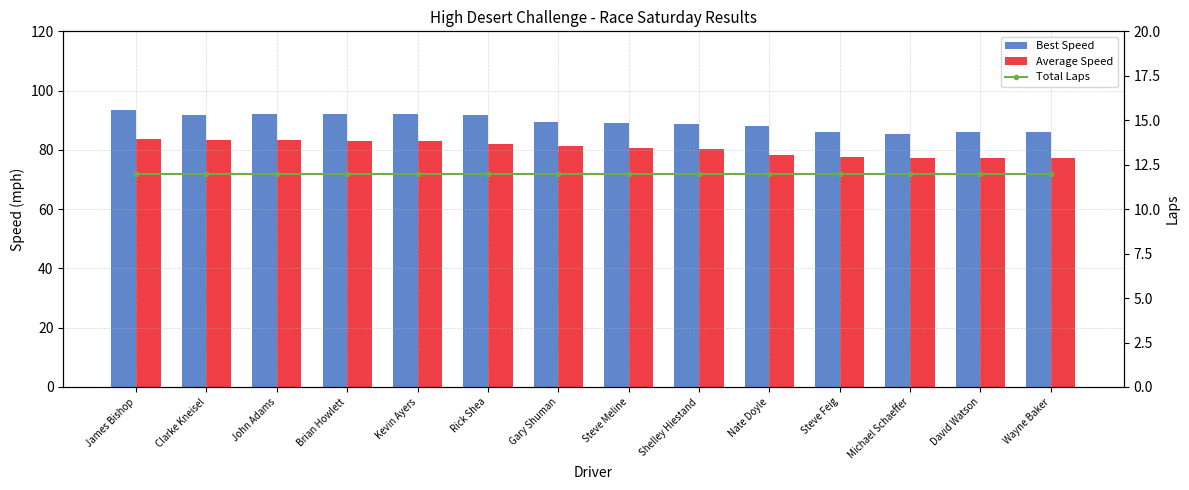

Between Michael Schaeffer and Steve Meline, which is larger?

Steve Meline